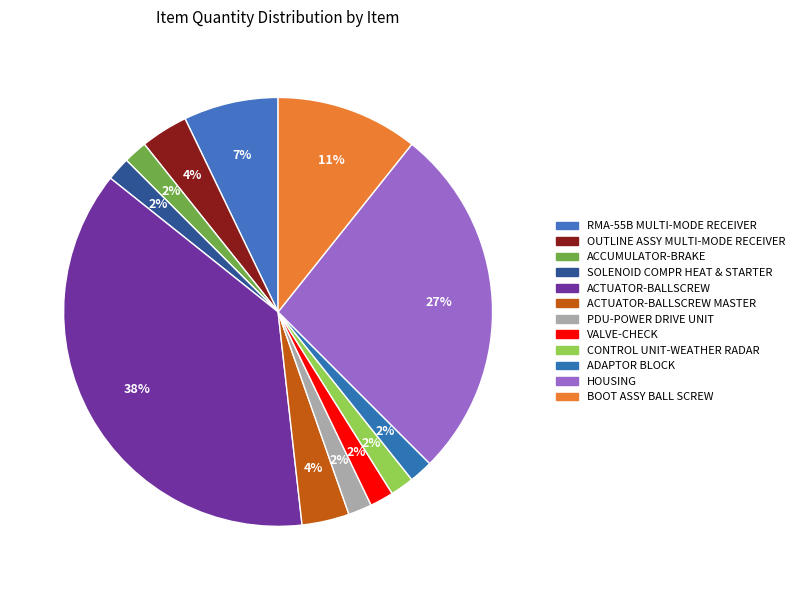

How many segments does this pie chart have?

12